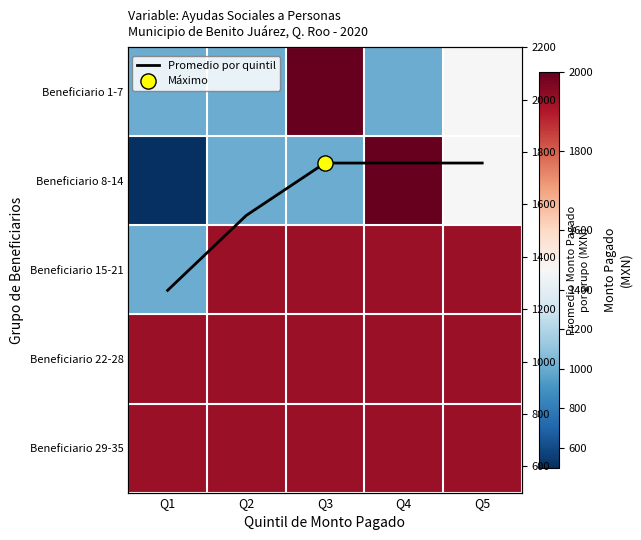

List the labels in order of Beneficiario 22-28 value, smallest first.

Q1, Q2, Q3, Q4, Q5